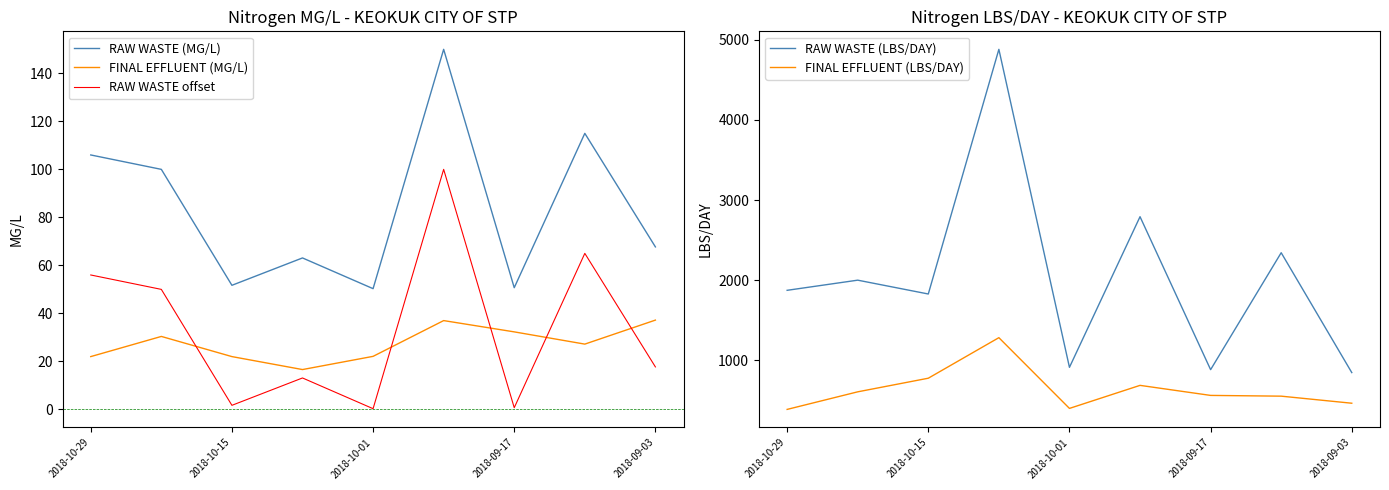

How many interior local valleys does the RAW WASTE (LBS/DAY) series have?

3